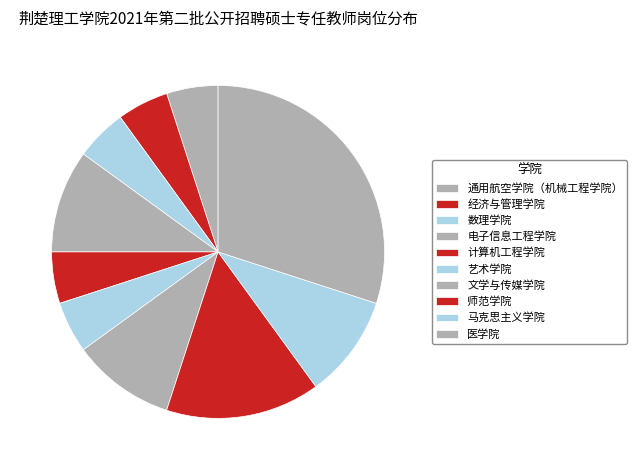

How many segments does this pie chart have?

10